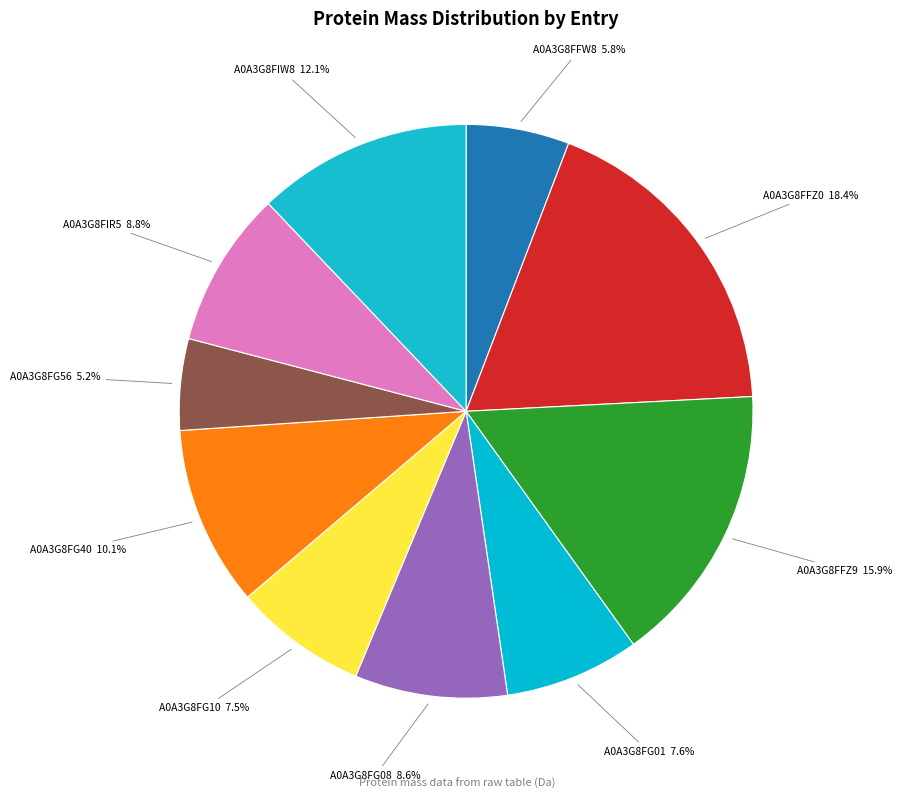

Between A0A3G8FIW8 and A0A3G8FG56, which is larger?

A0A3G8FIW8